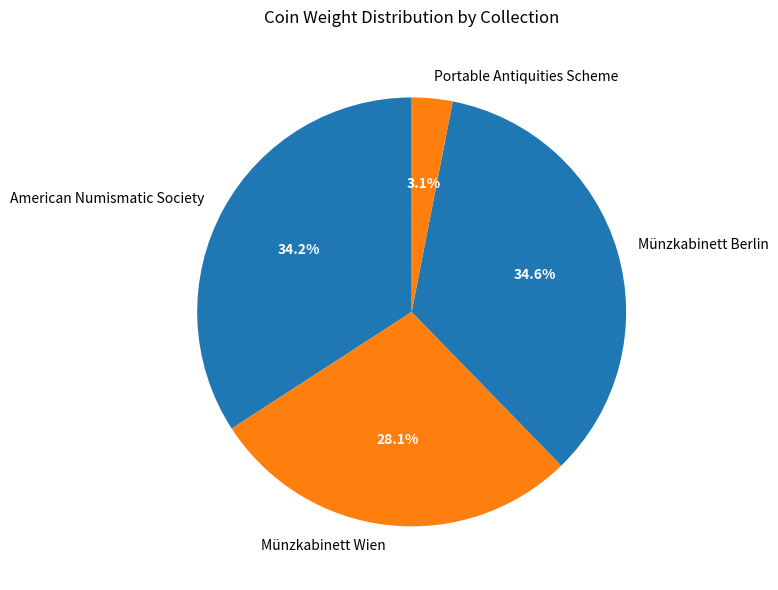

What is the ratio of the value at Münzkabinett Wien to the value at Münzkabinett Berlin?

0.8